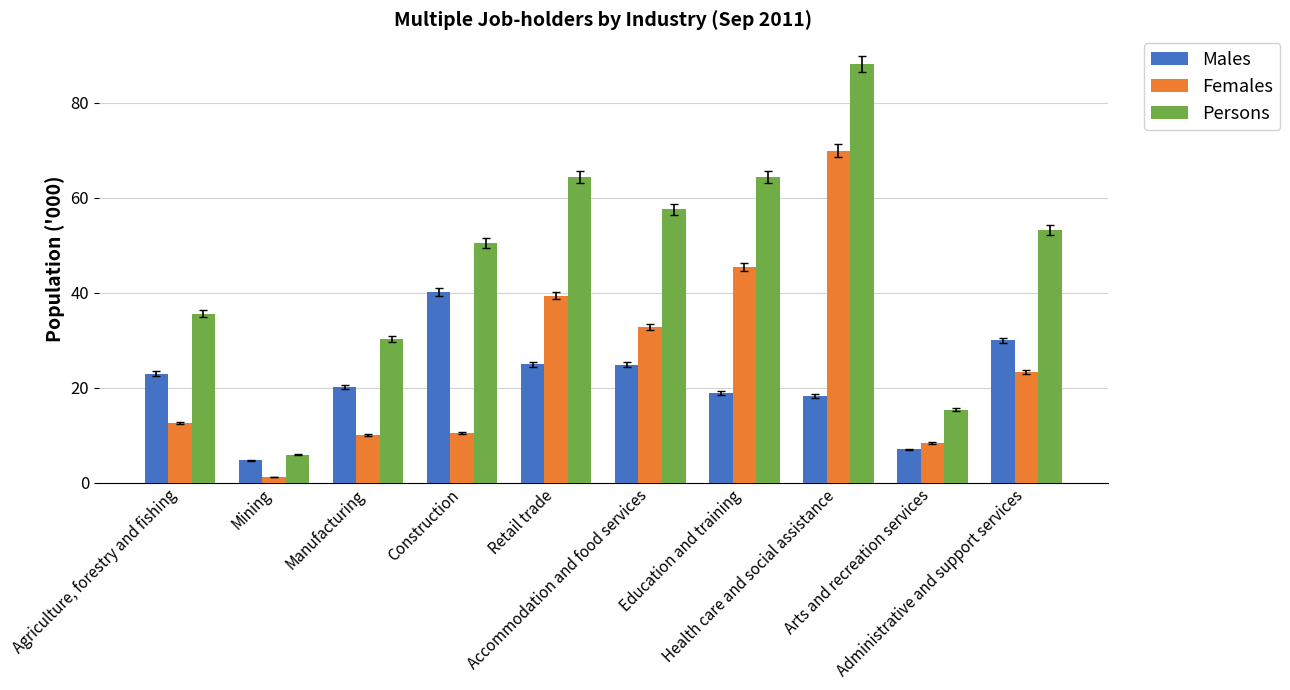

Is the value of Persons at Mining greater than the value of Females at Health care and social assistance?

No